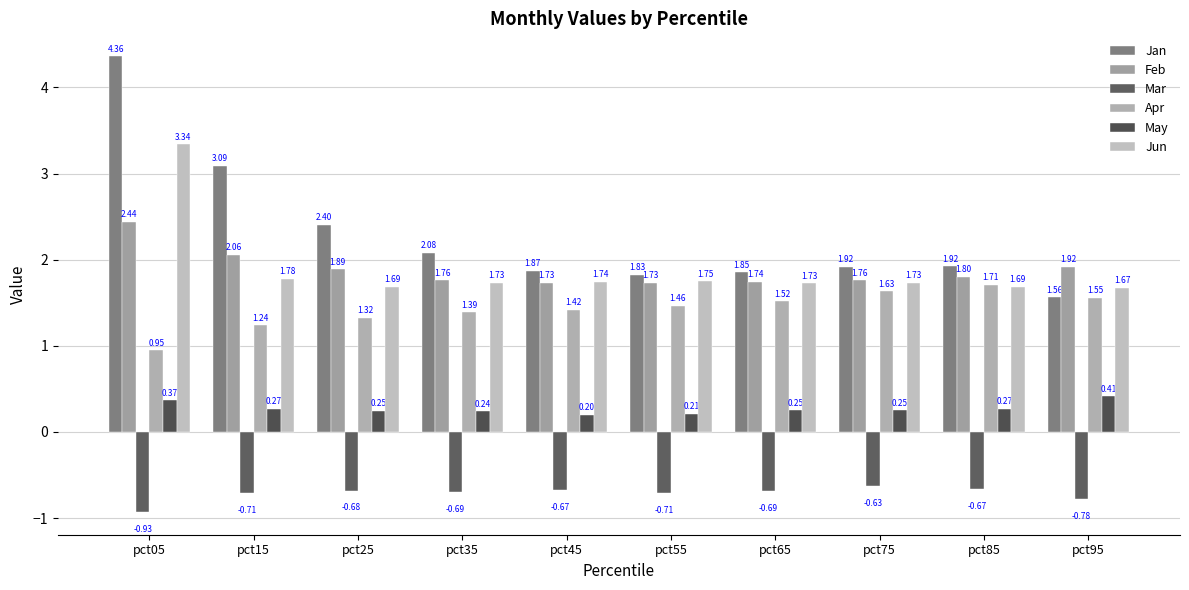

How many values in the Apr series are below 1?

1